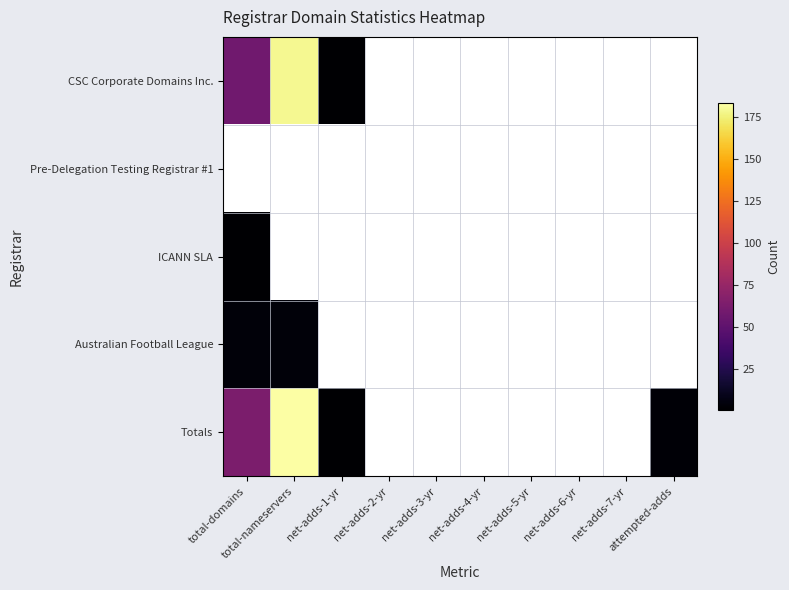

Which has a higher value, net-adds-4-yr or net-adds-7-yr?

net-adds-7-yr